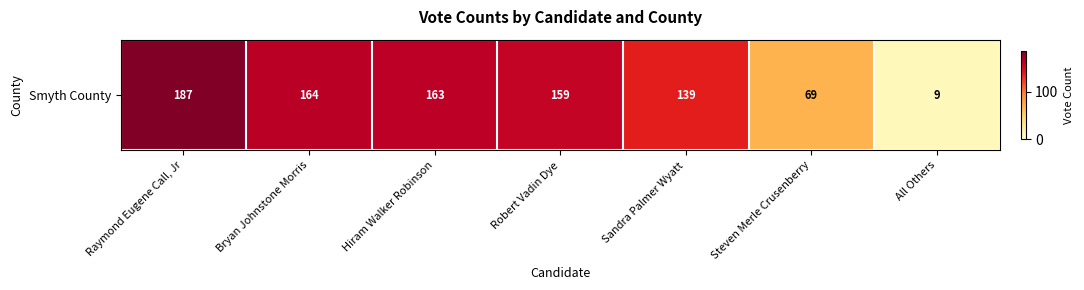

Is it true that the value at Robert Vadin Dye is 272?

False